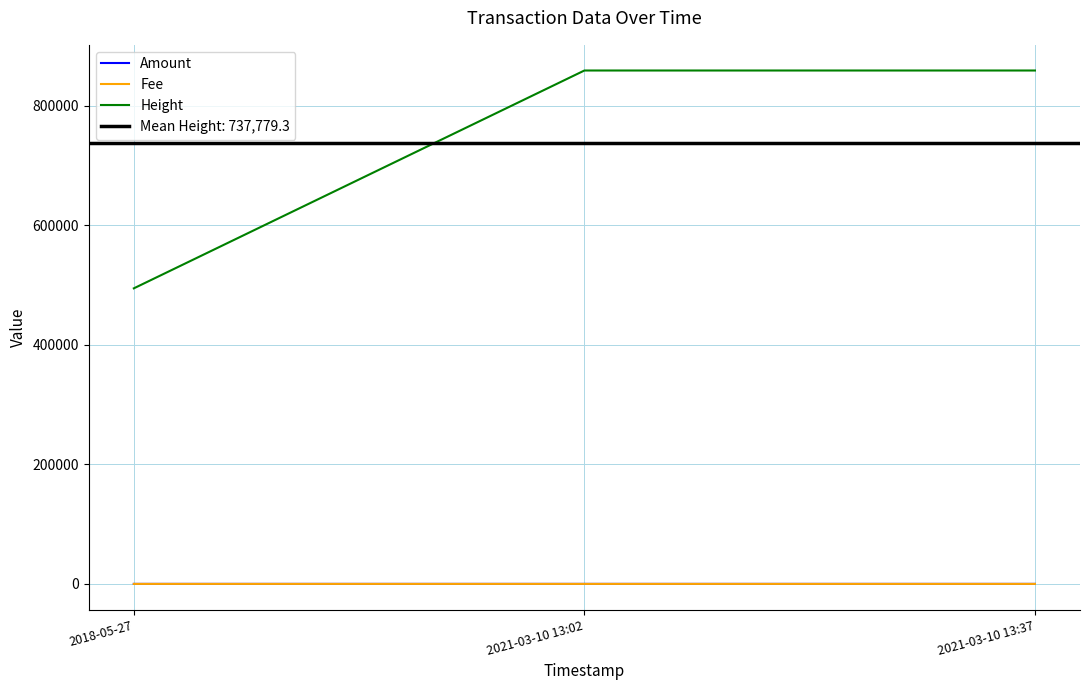

True or false: Amount has a value of 0.0 at 2021-03-10 13:37.

True